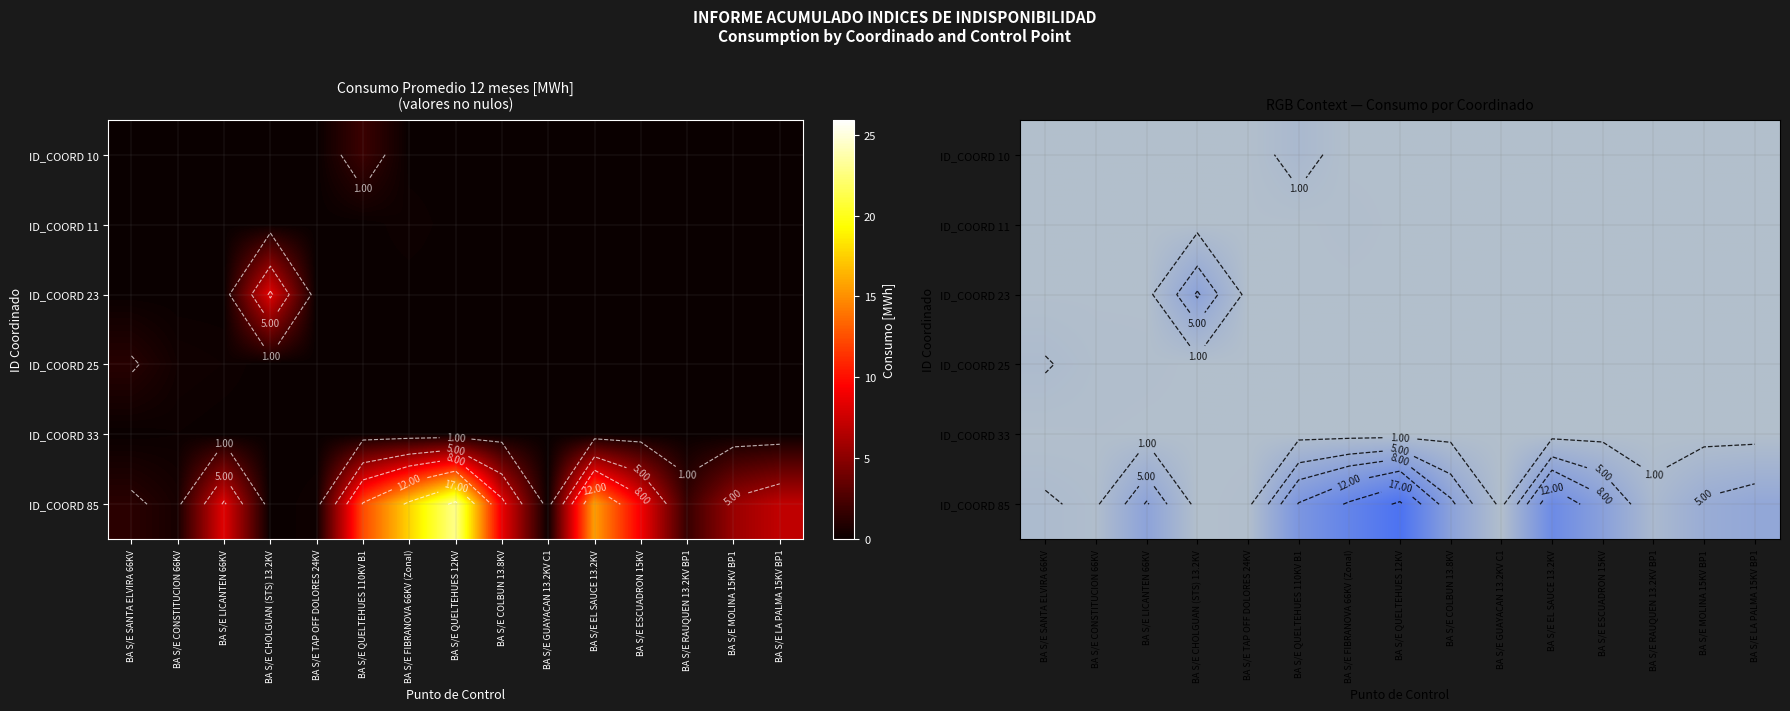

The ID_COORD 25 series shows -0.8 at BA S/E TAP OFF DOLORES 24KV. True or false?

False